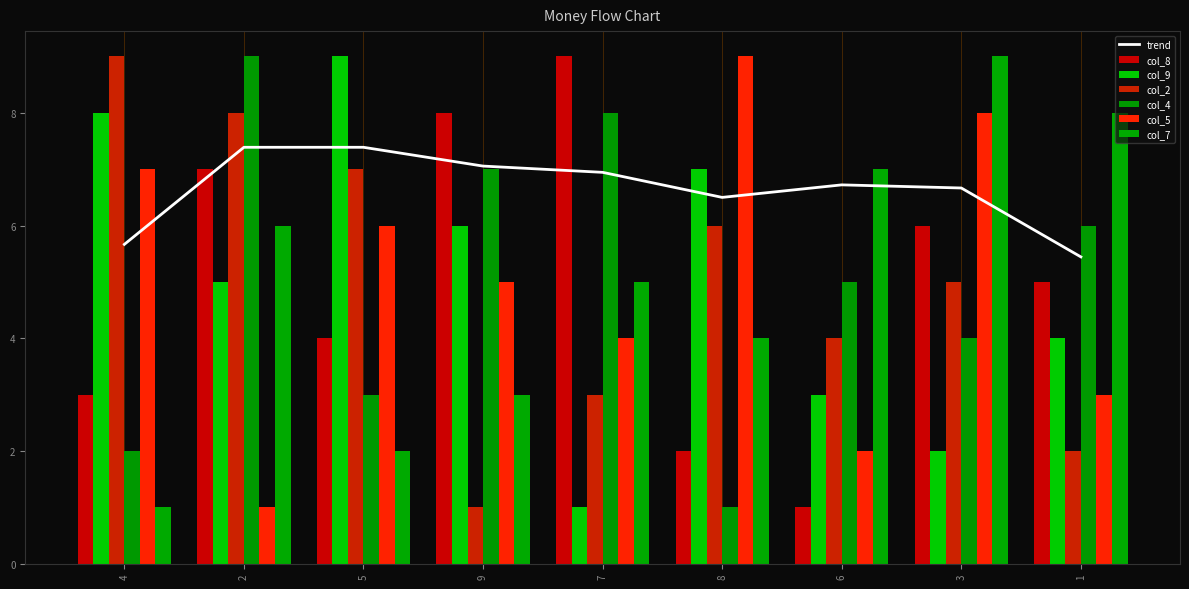

The value of col_9 at 5 is 6. True or false?

False